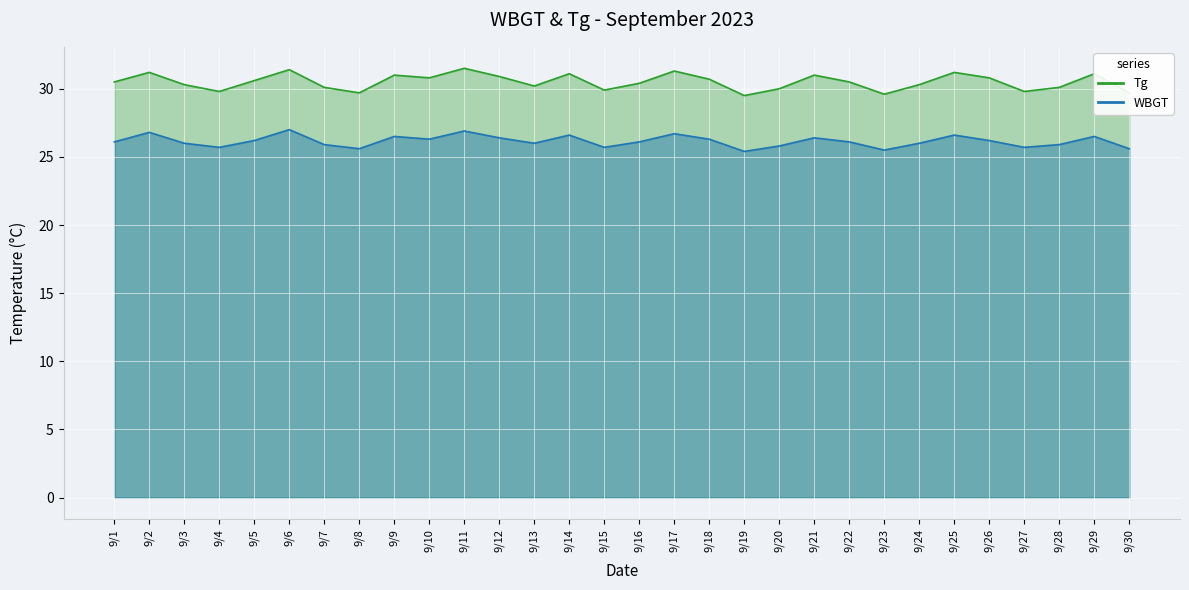

What are all the series names shown in the legend?

Tg, WBGT